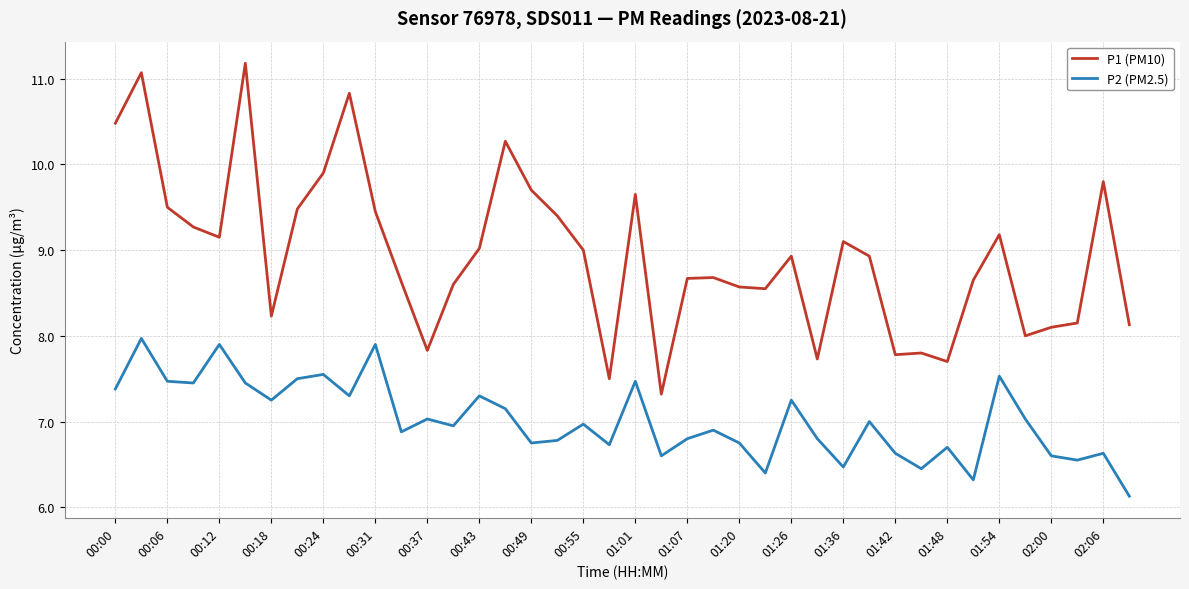

Rank the series by their average value, from lowest to highest.

P2 (PM2.5), P1 (PM10)